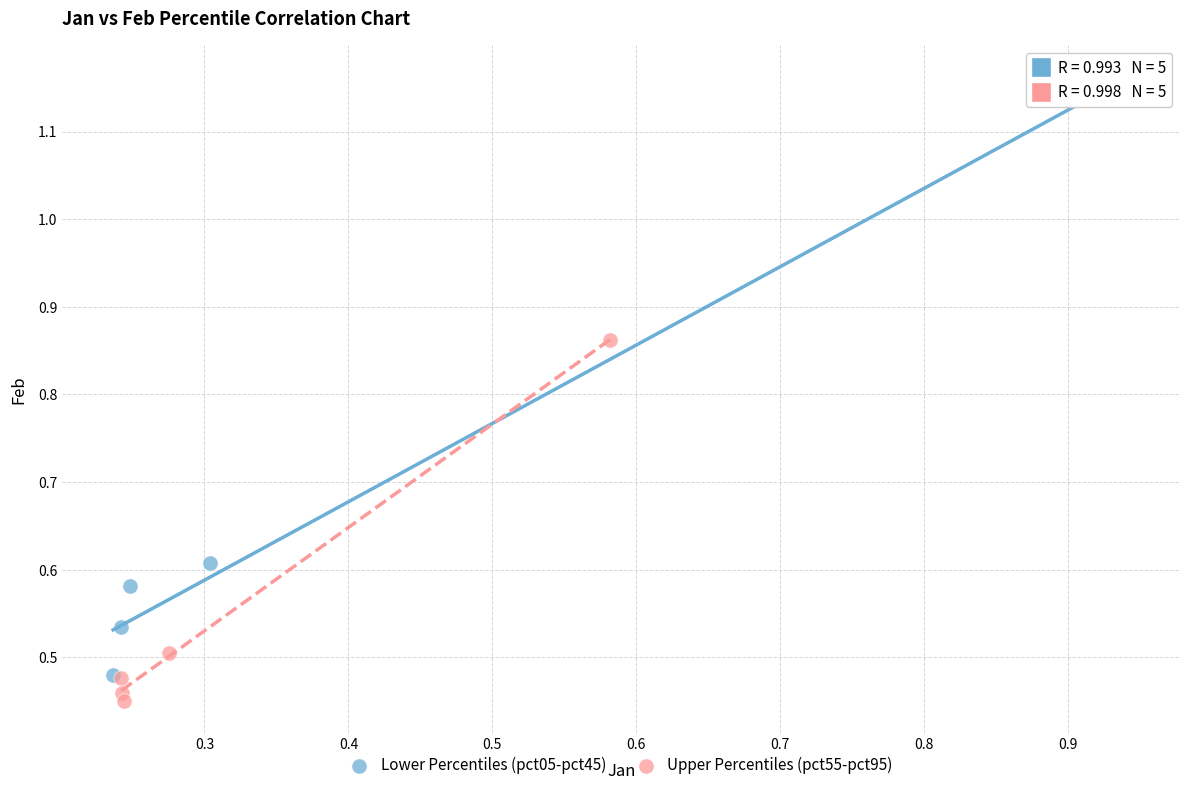

Which series contains the lowest Y value?

Upper Percentiles (pct55-pct95)